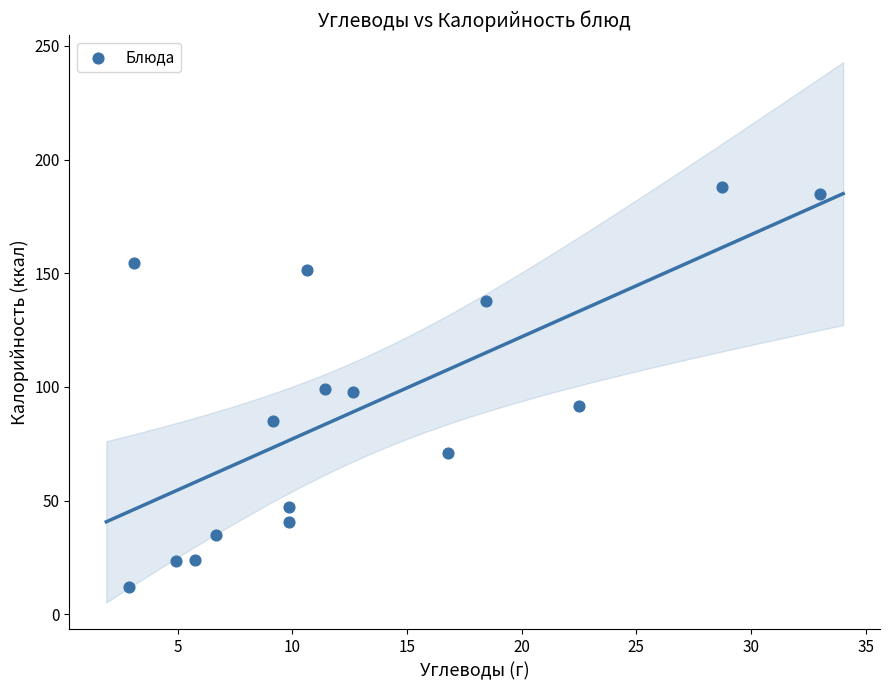

What is the range of Y values (max minus min)?

176.1